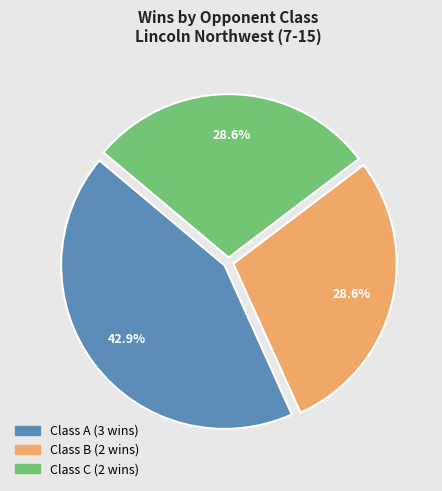

Is there a majority slice in this chart?

No